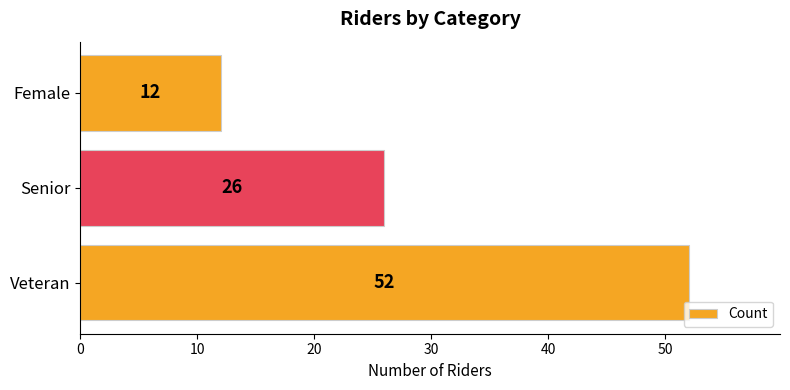

Between Senior and Female, which is larger?

Senior